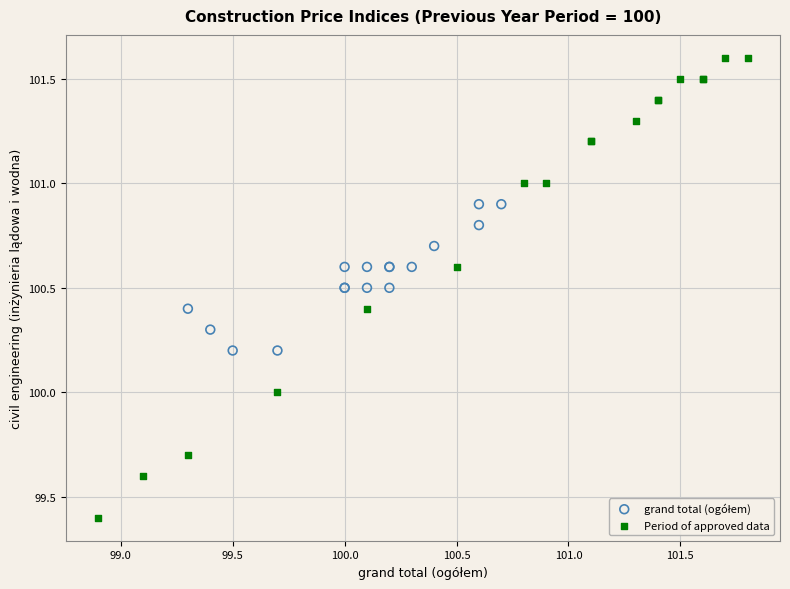

Which series has the largest Y range (max minus min)?

Period of approved data